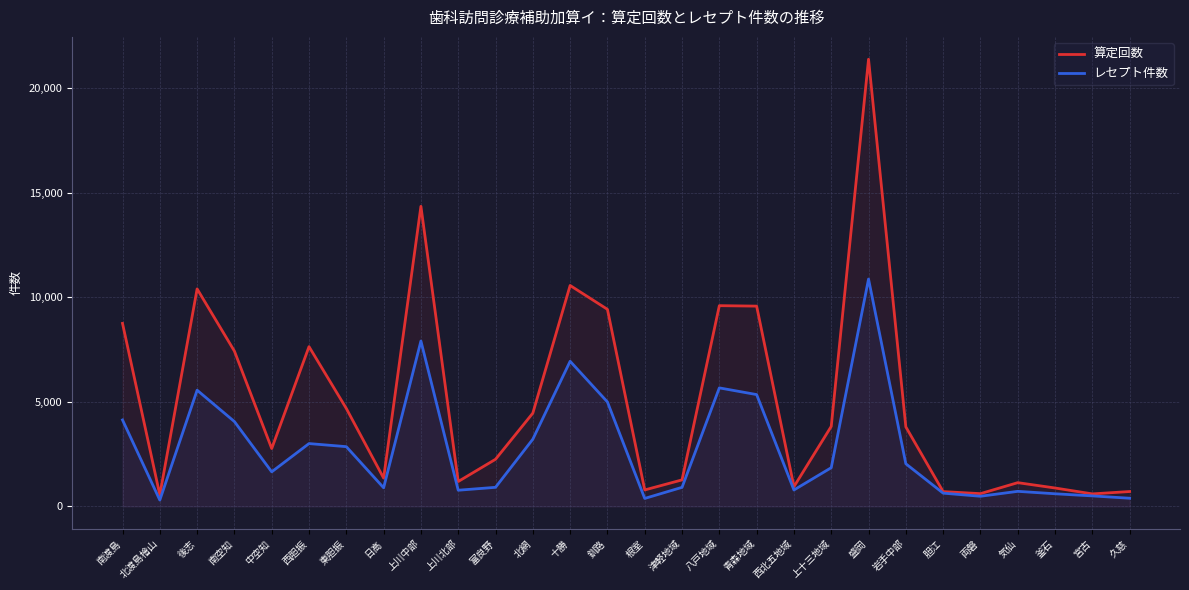

Which category has the lowest value in the レセプト件数 series?

北渡島檜山